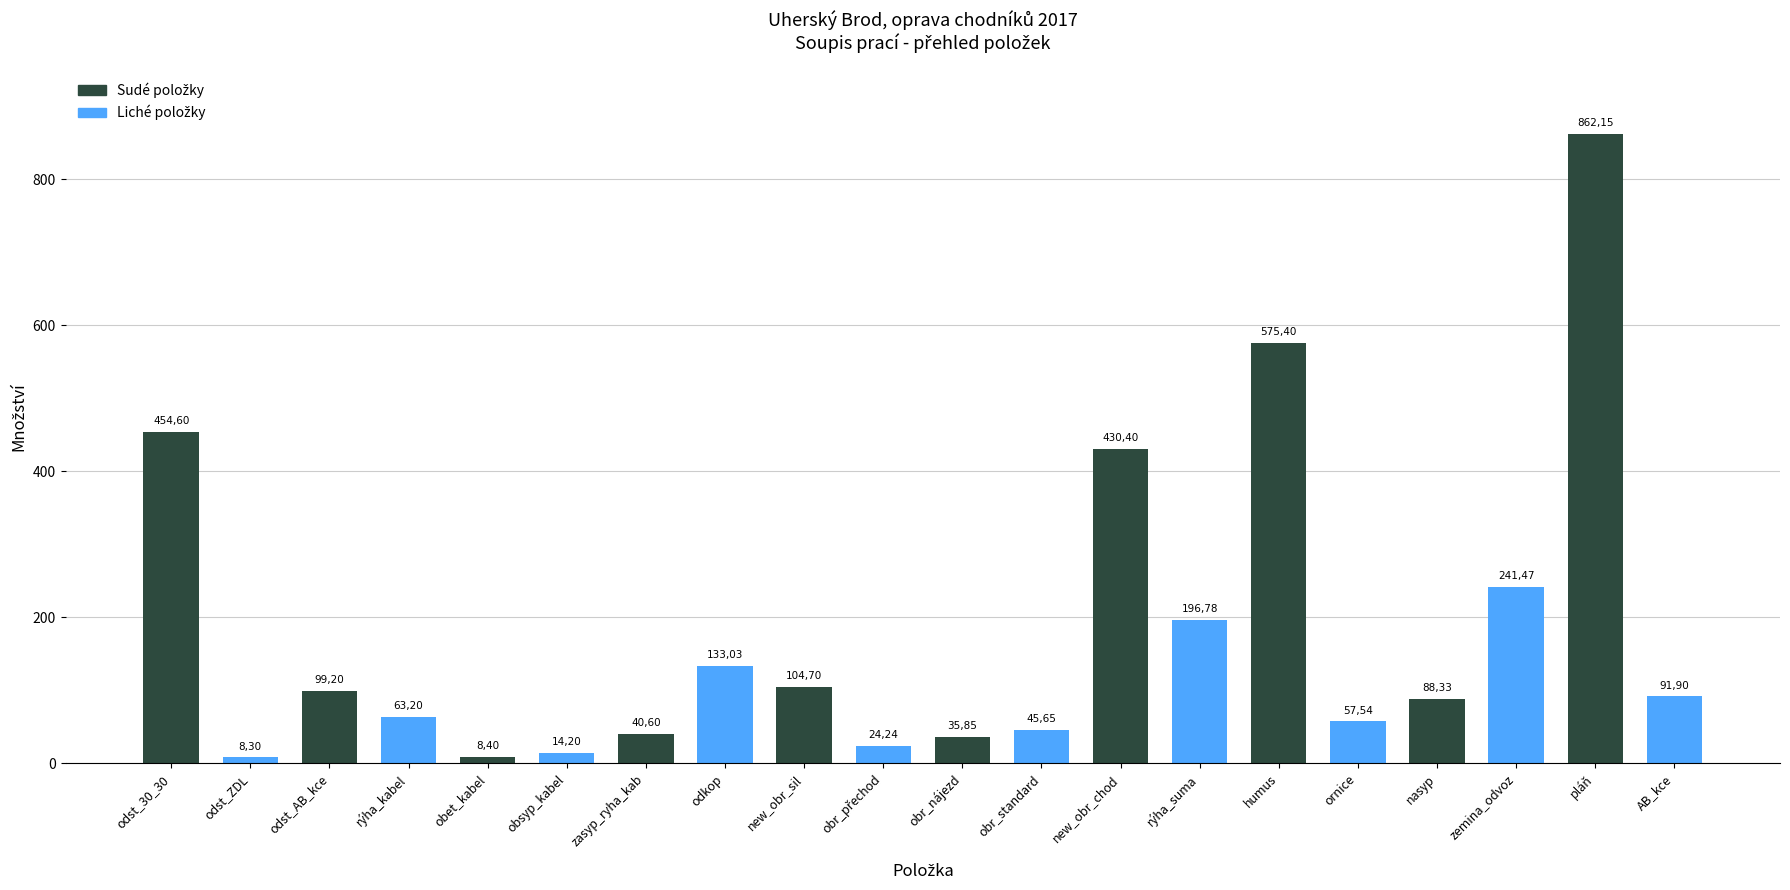

What is the sum of the values at humus and obr_nájezd?

611.3